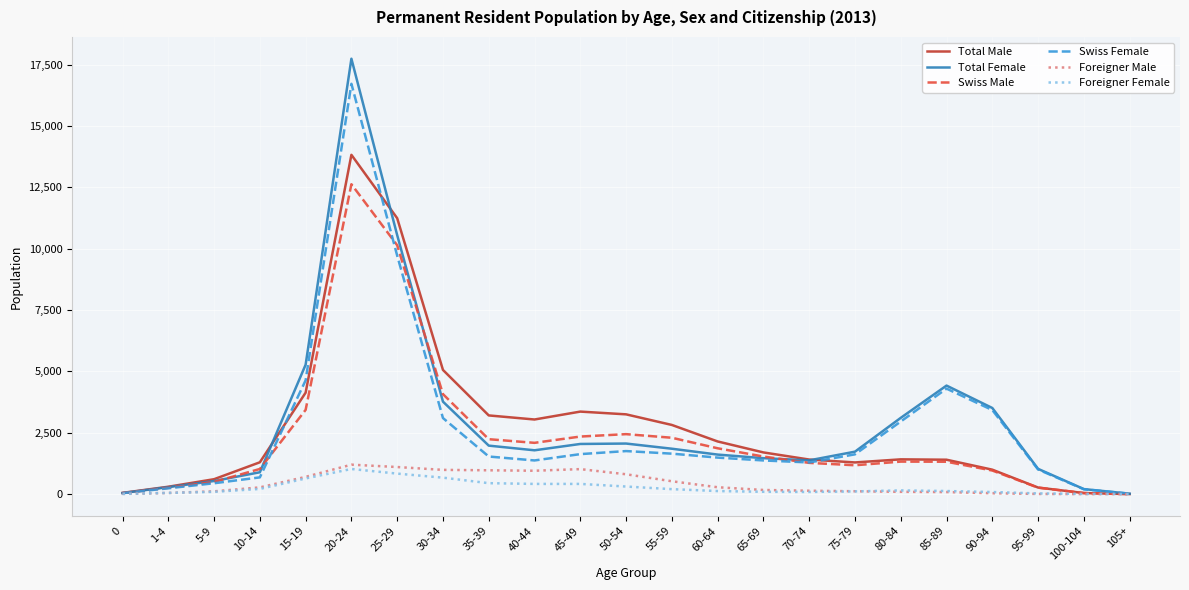

What is the difference between the maximum and minimum values in the Foreigner Female series?

1021